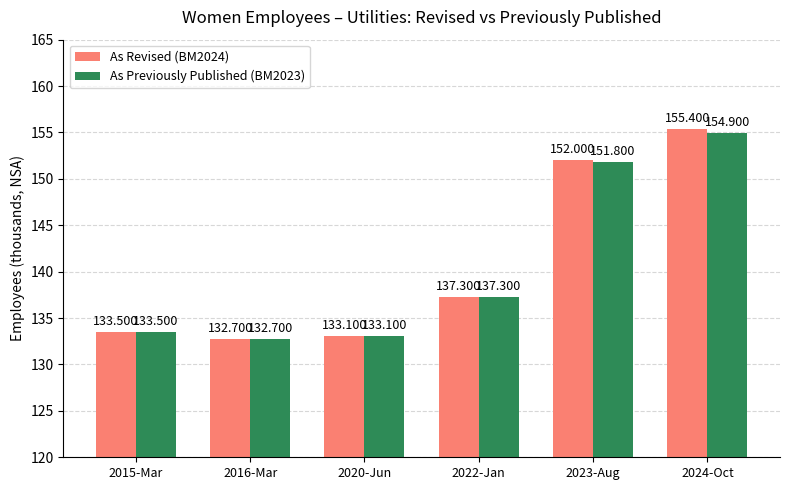

How many values in the As Previously Published (BM2023) series are below 137?

3